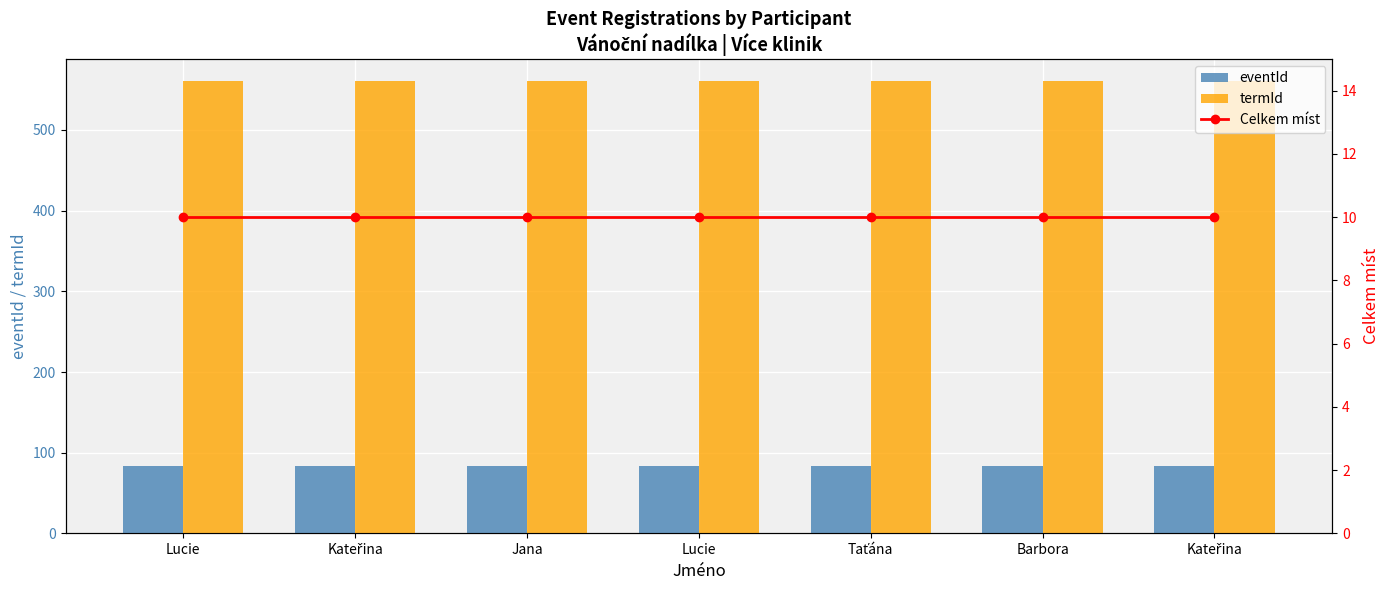

Reading right to left, what are all the values shown in this chart?

eventId: Kateřina=84	Barbora=84	Taťána=84	Lucie=84	Jana=84	Kateřina=84	Lucie=84
termId: Kateřina=560	Barbora=560	Taťána=560	Lucie=560	Jana=560	Kateřina=560	Lucie=560
Celkem míst: Kateřina=10	Barbora=10	Taťána=10	Lucie=10	Jana=10	Kateřina=10	Lucie=10